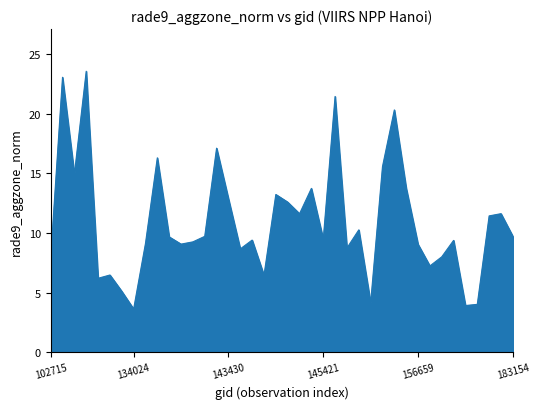

What is the maximum value shown in the chart?

23.6